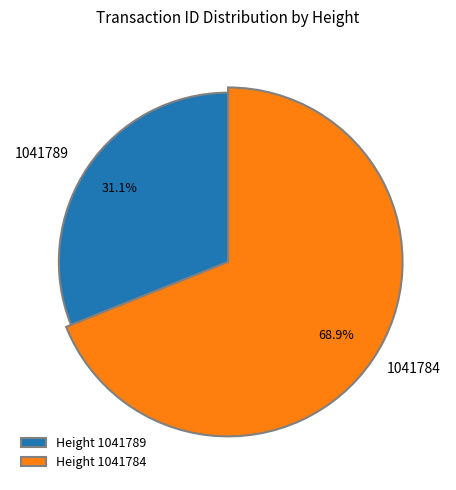

Approximately how many times larger is the value at 1041784 compared to 1041789?

2.2